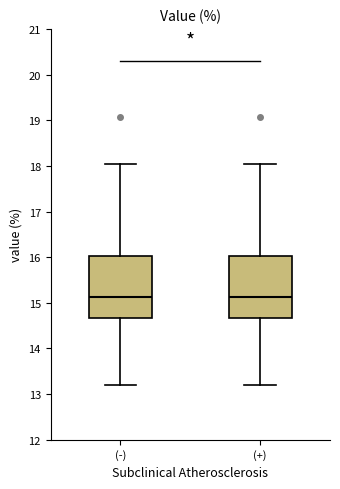

Where does the lower whisker of the box for (+) end on the y-axis? The values are not printed on the chart, so give them approximately, as read against the axis.

13.2